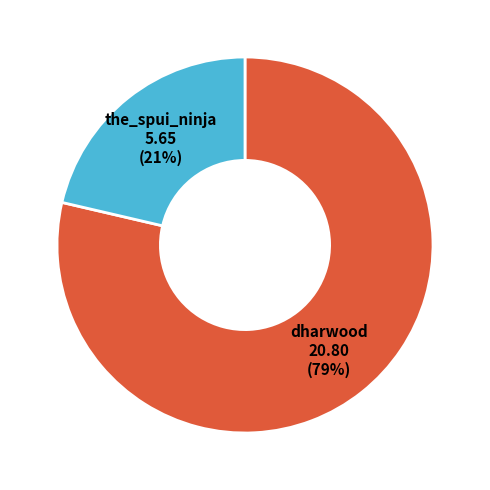

Is there any slice that represents more than half of the pie?

Yes